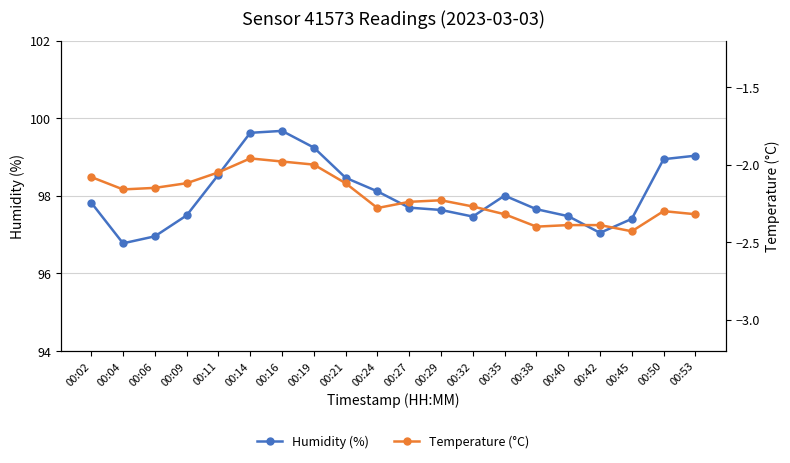

What is the difference between the second highest and second lowest values in the Humidity (%) series?

2.7